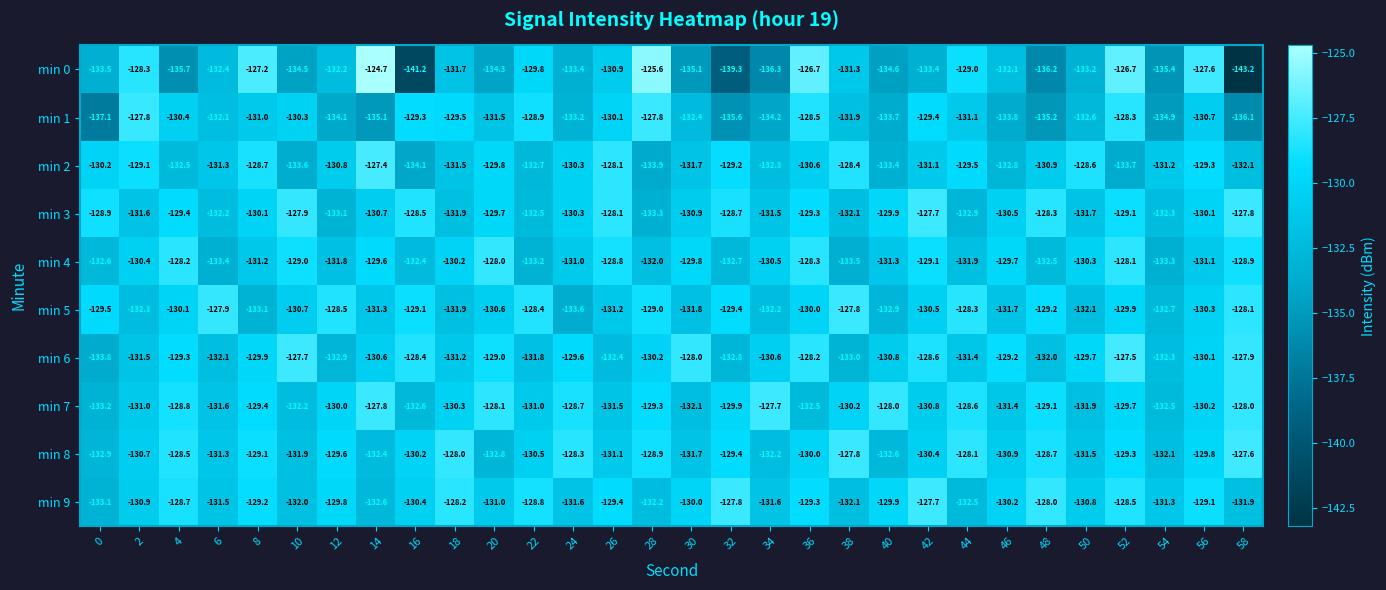

The min 2 series shows -188.9 at 14. True or false?

False